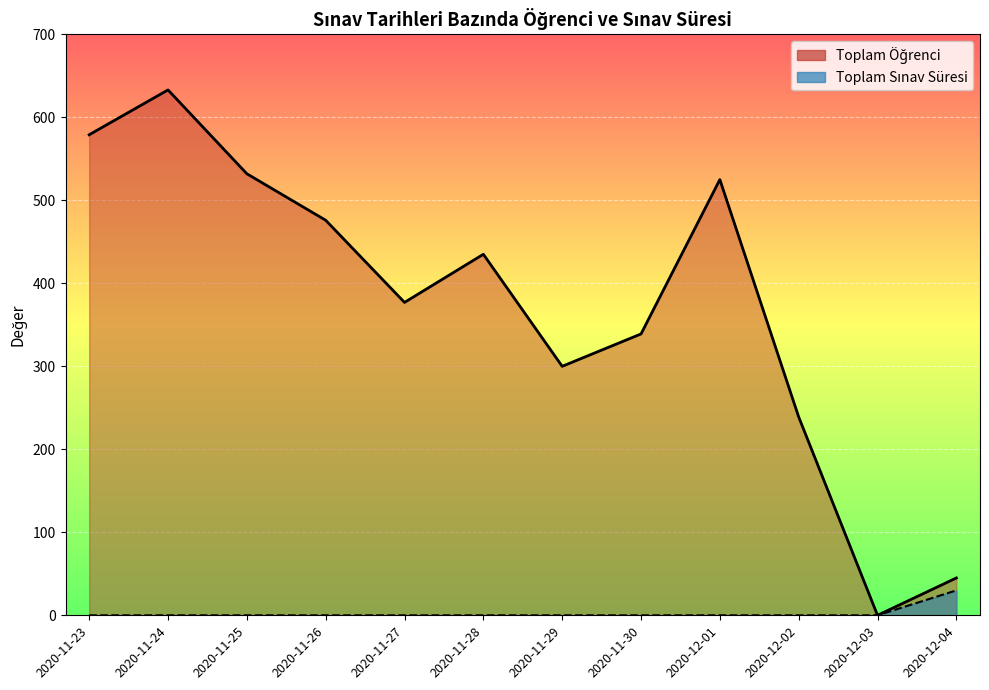

Between 2020-12-04 and 2020-11-28, which is larger?

2020-11-28